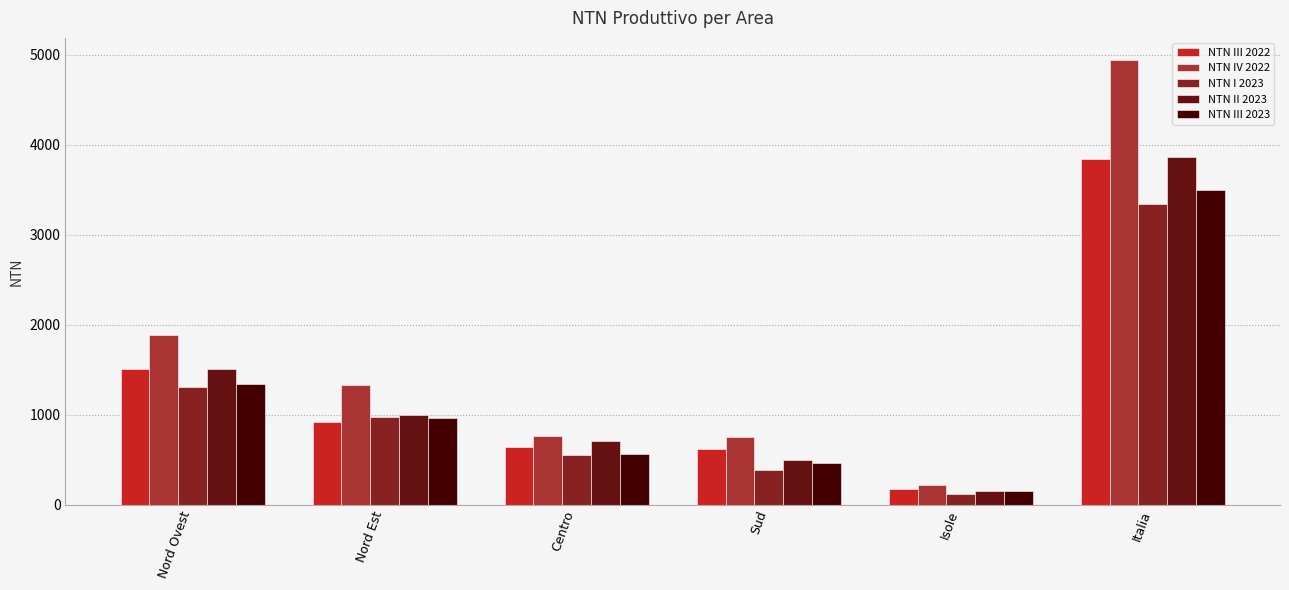

What is the sum of all NTN I 2023 values?

6677.8